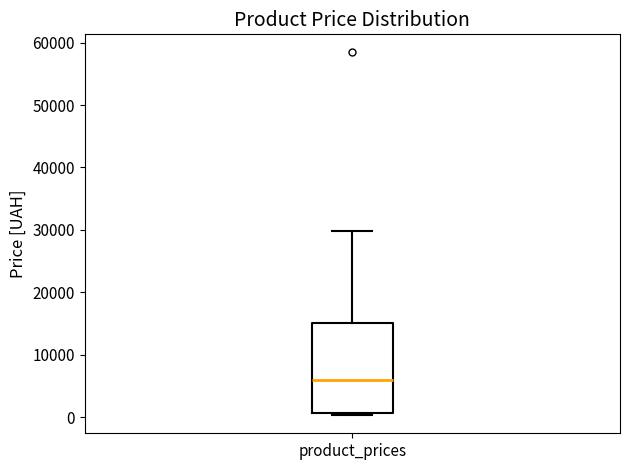

Where is the lower edge of the box for product_prices on the y-axis? The values are not printed on the chart, so give them approximately, as read against the axis.

1000